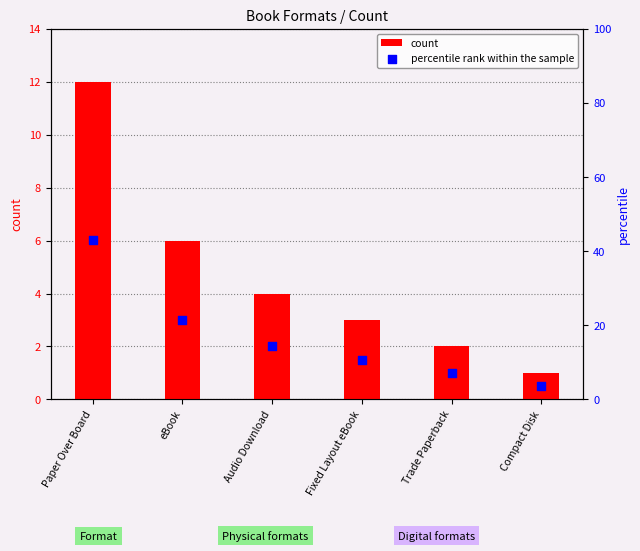

At which category is the sum across all series the highest?

Paper Over Board